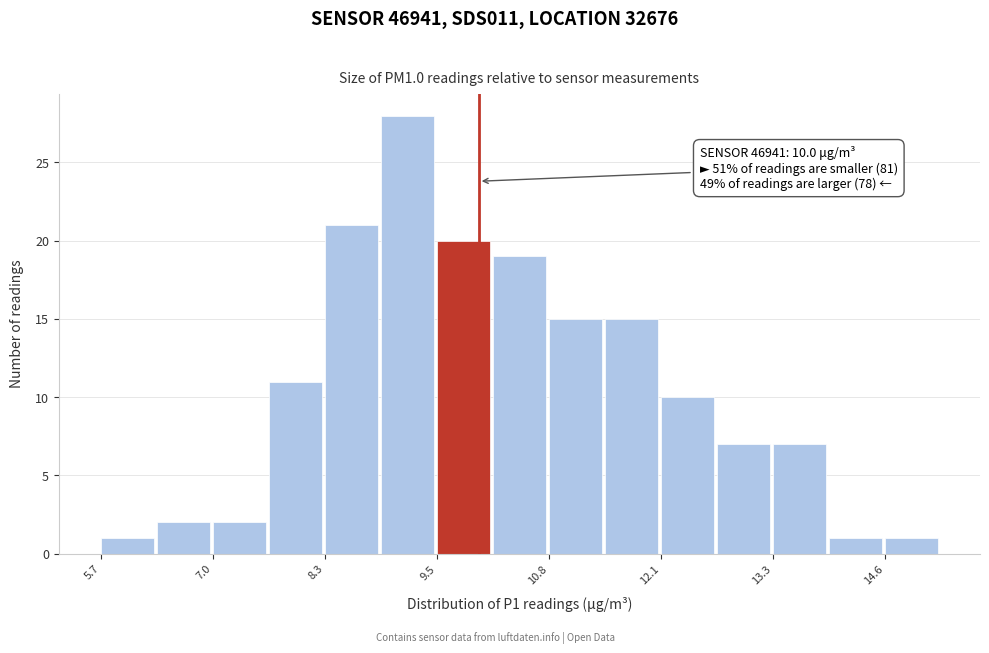

Read against the x-axis, roughly where is the centre of the tallest bar?

9.2